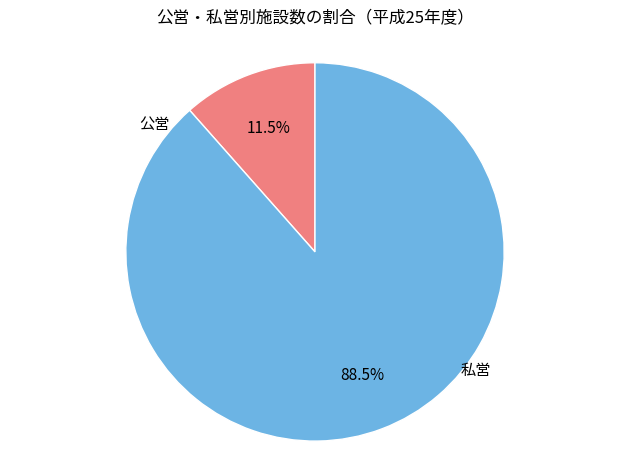

What is the majority slice?

私営